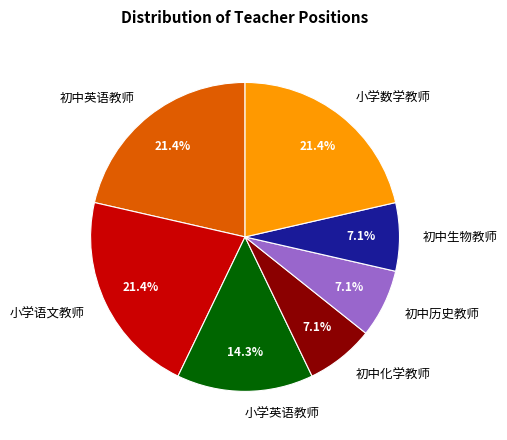

Does 初中化学教师 represent more than half of the total?

No